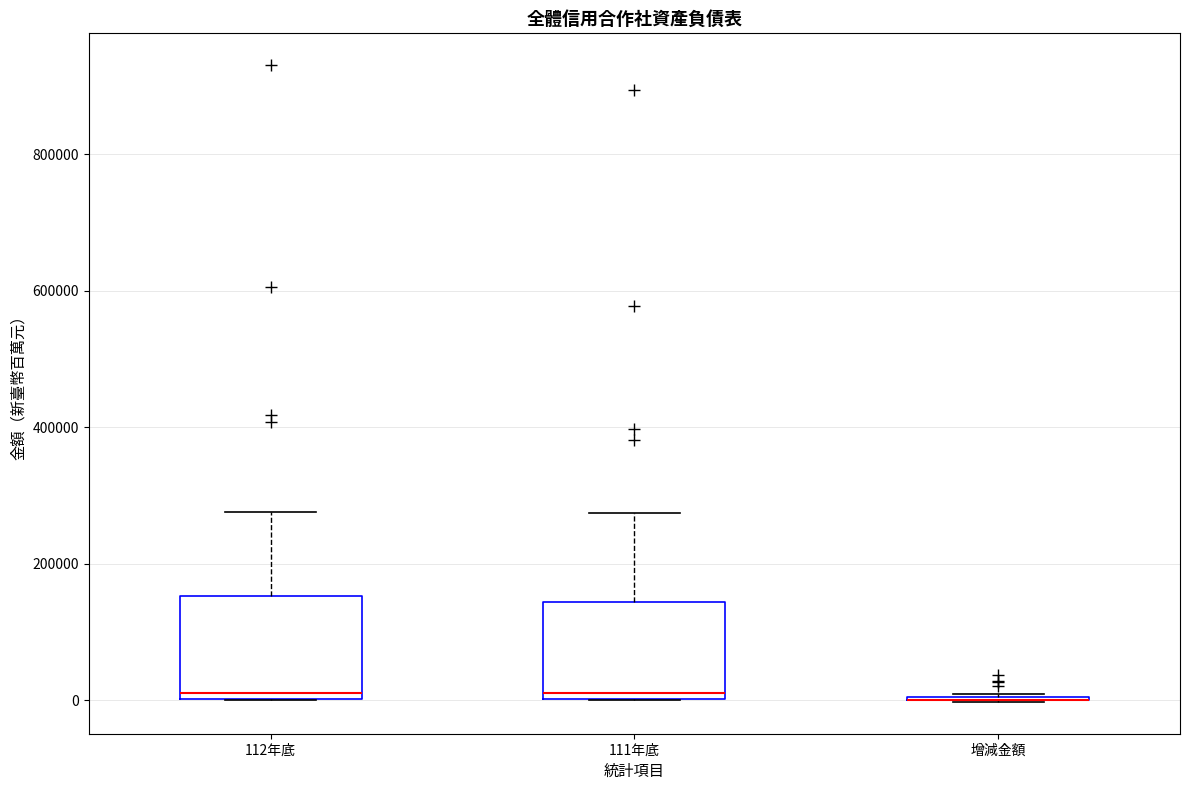

Reading left to right, transcribe this box plot: for each box, give where its median line is, the range the box spans, and where its two whiskers end, as read against the y-axis. The values are not printed on the chart, so give them approximately, as read against the axis.

112年底: median 20000, box 0 to 160000, whiskers 0 to 280000
111年底: median 20000, box 0 to 140000, whiskers 0 to 280000
增減金額: box collapsed to a line at 0, whiskers 0 to 0